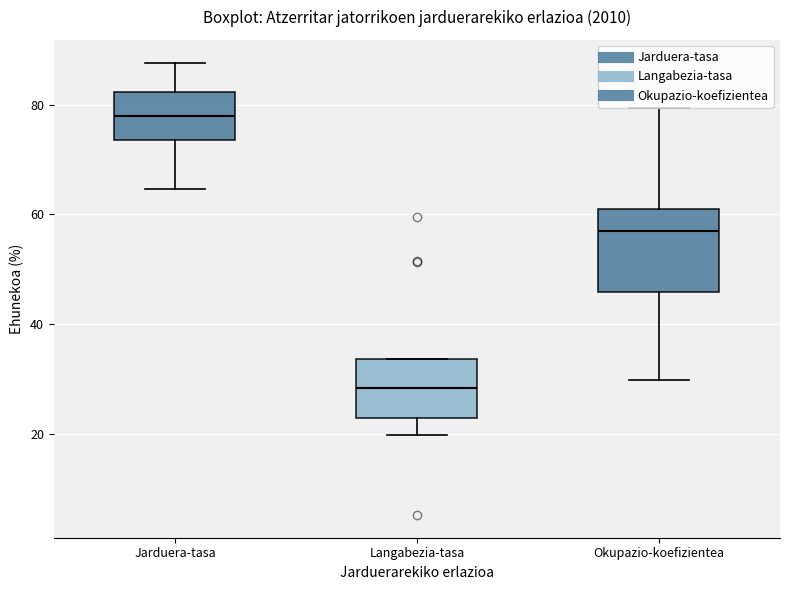

Which box is the tallest, from its lower edge to its upper edge?

Okupazio-koefizientea